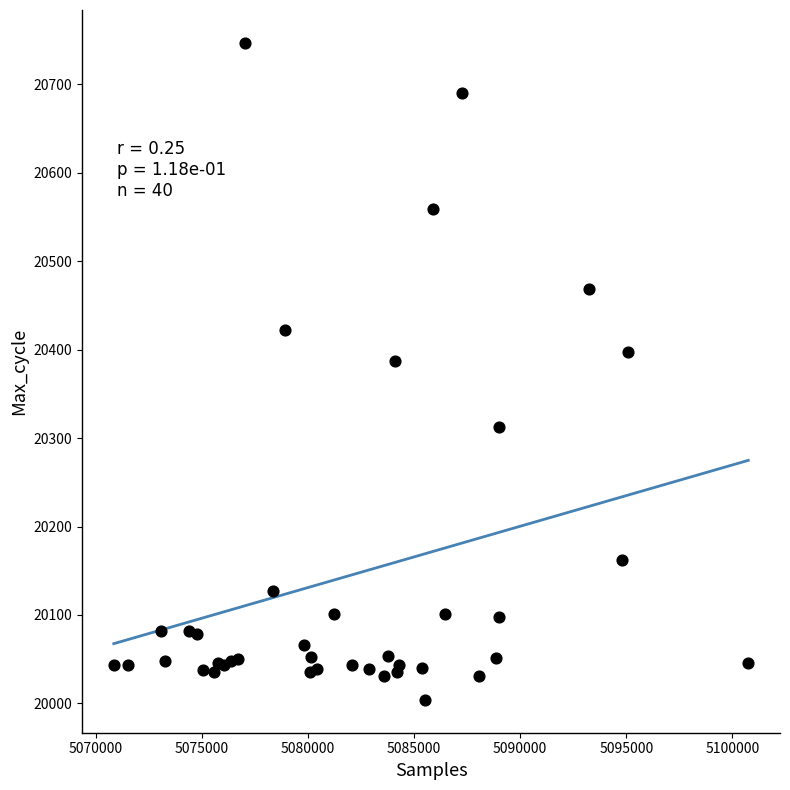

What Y value in the scatter plot is closest to 20375?

20387